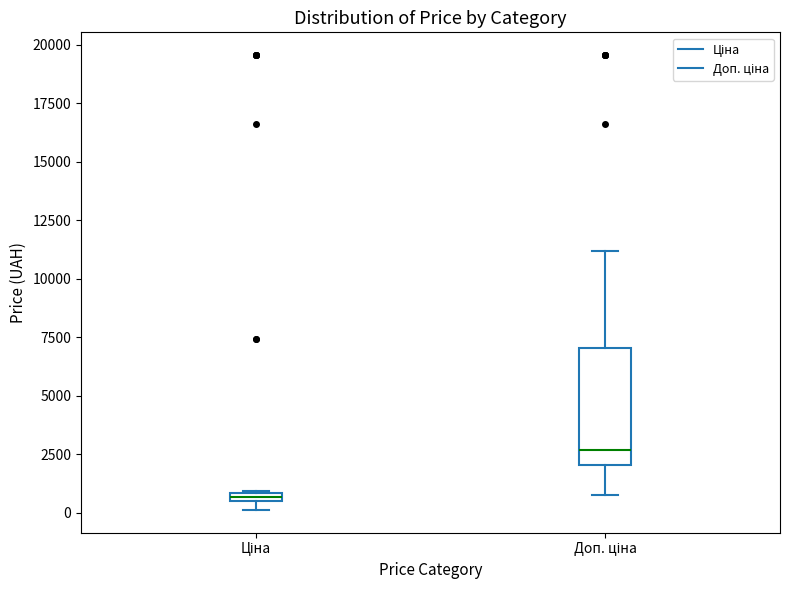

Which box's median line is the lowest?

Ціна